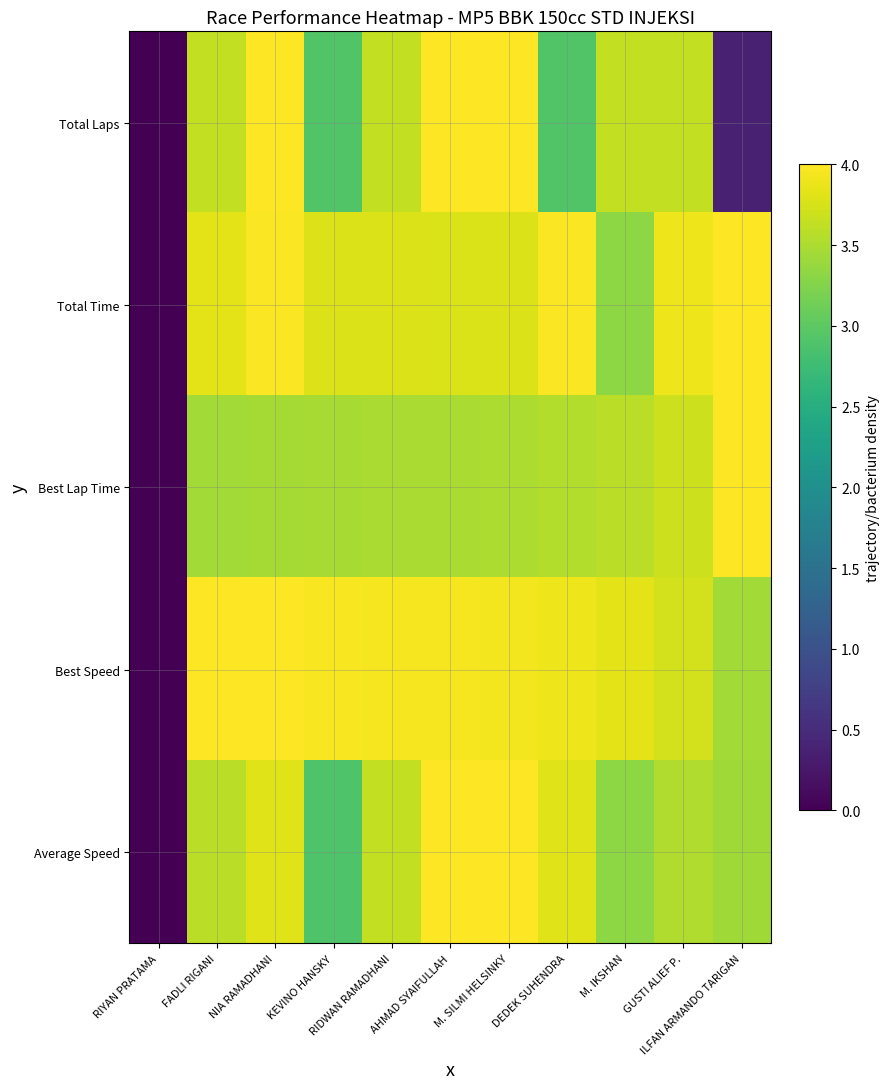

At which category does the chart reach its peak across all series?

NIA RAMADHANI